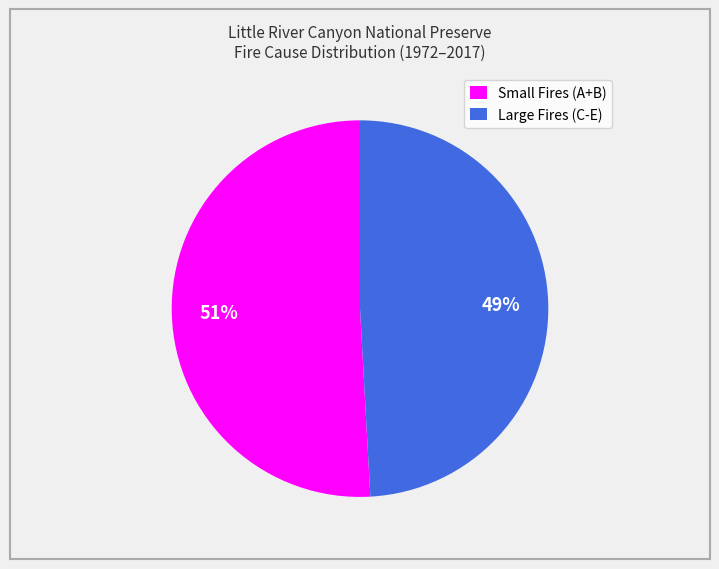

Is it true that Small Fires (A+B) is 51% of the pie?

True